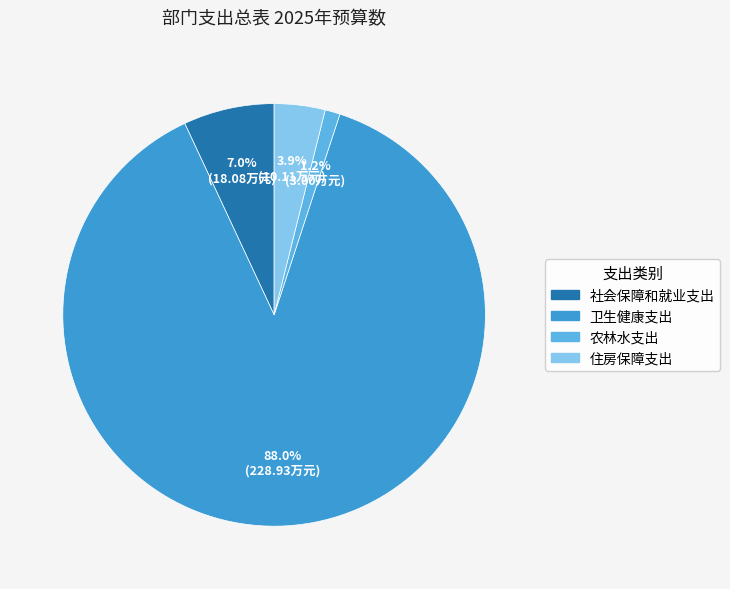

How many segments does this pie chart have?

4